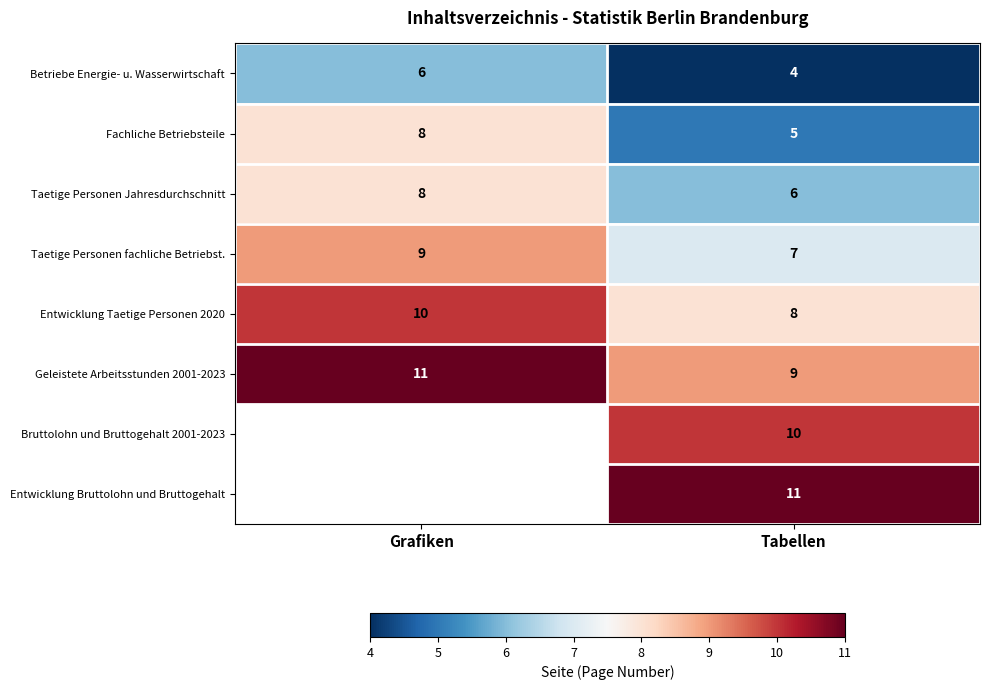

Is it true that Bruttolohn und Bruttogehalt 2001-2023 equals 10 at Tabellen?

True